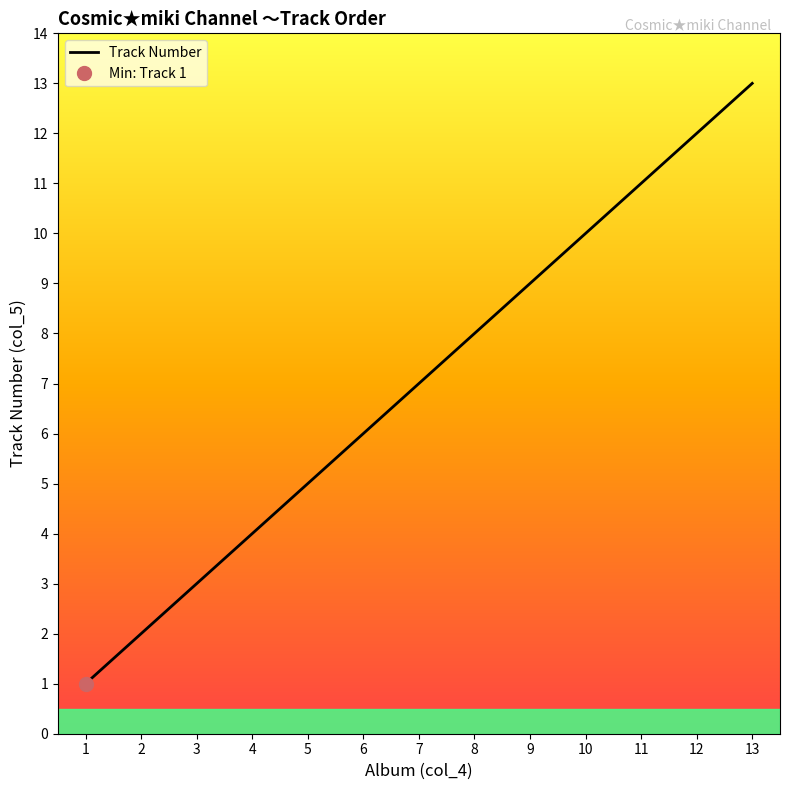

How many data points are less than 7?

6